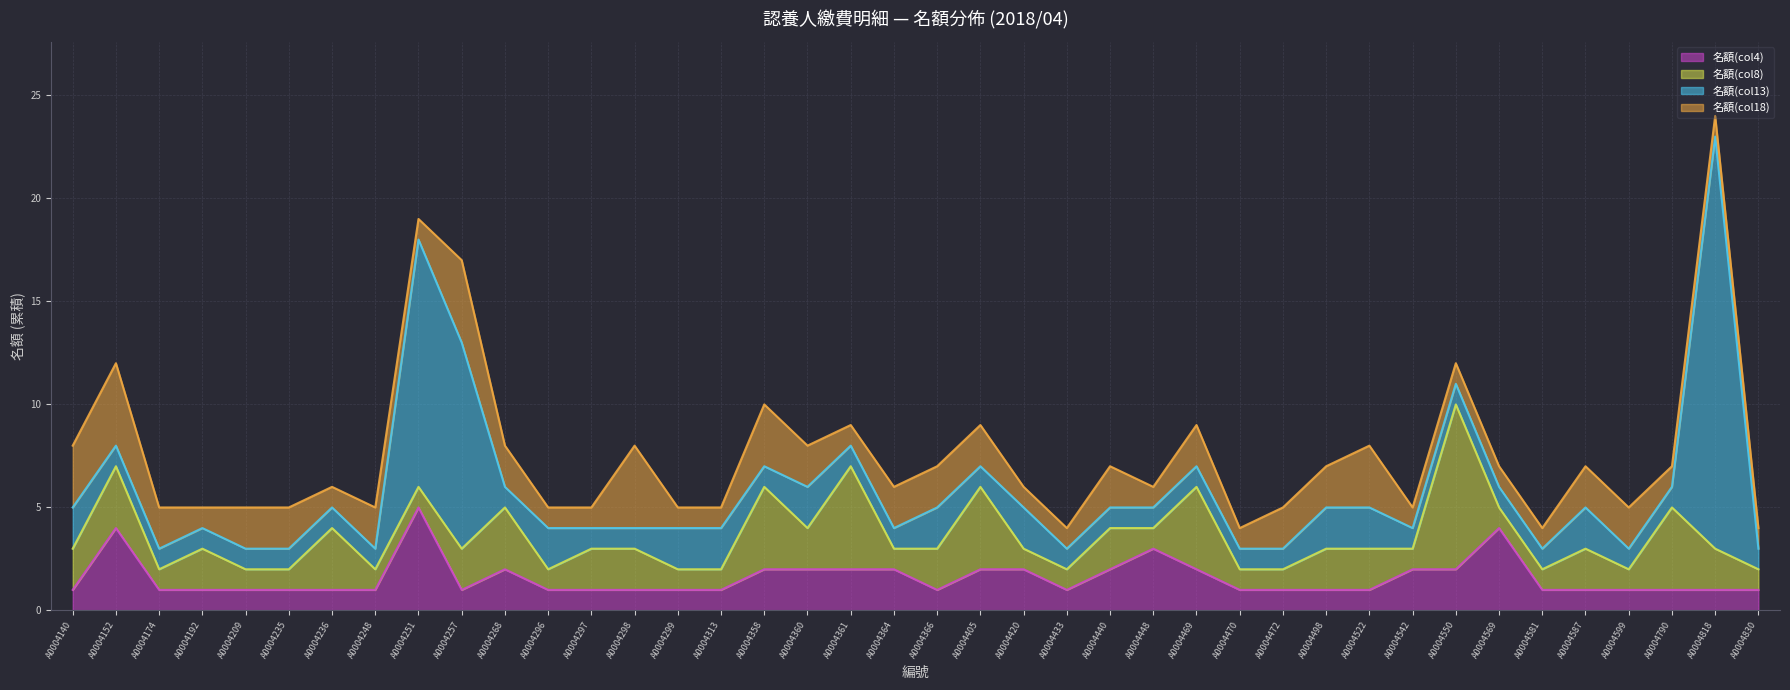

True or false: 名額(col13) has a value of 0 at A0004599.

False